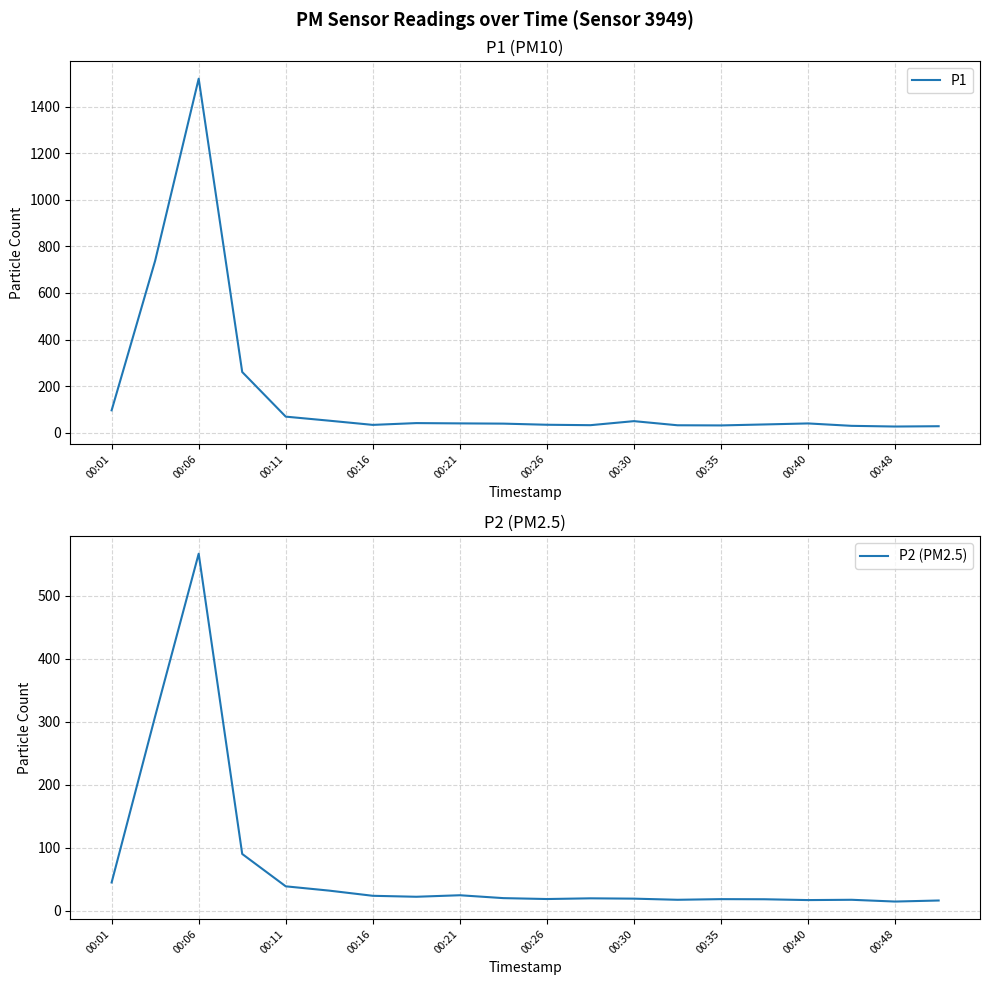

How many interior local valleys does the P1 series have?

4